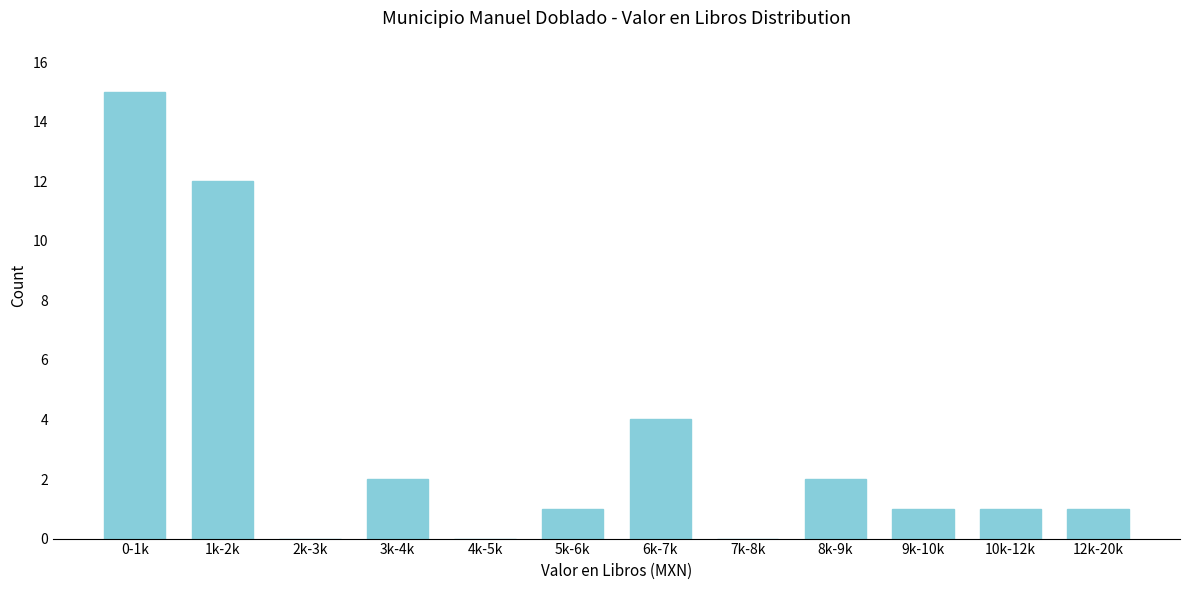

Reading left to right, transcribe all the data shown in this chart.

0-1k=15	1k-2k=12	2k-3k=0	3k-4k=2	4k-5k=0	5k-6k=1	6k-7k=4	7k-8k=0	8k-9k=2	9k-10k=1	10k-12k=1	12k-20k=1